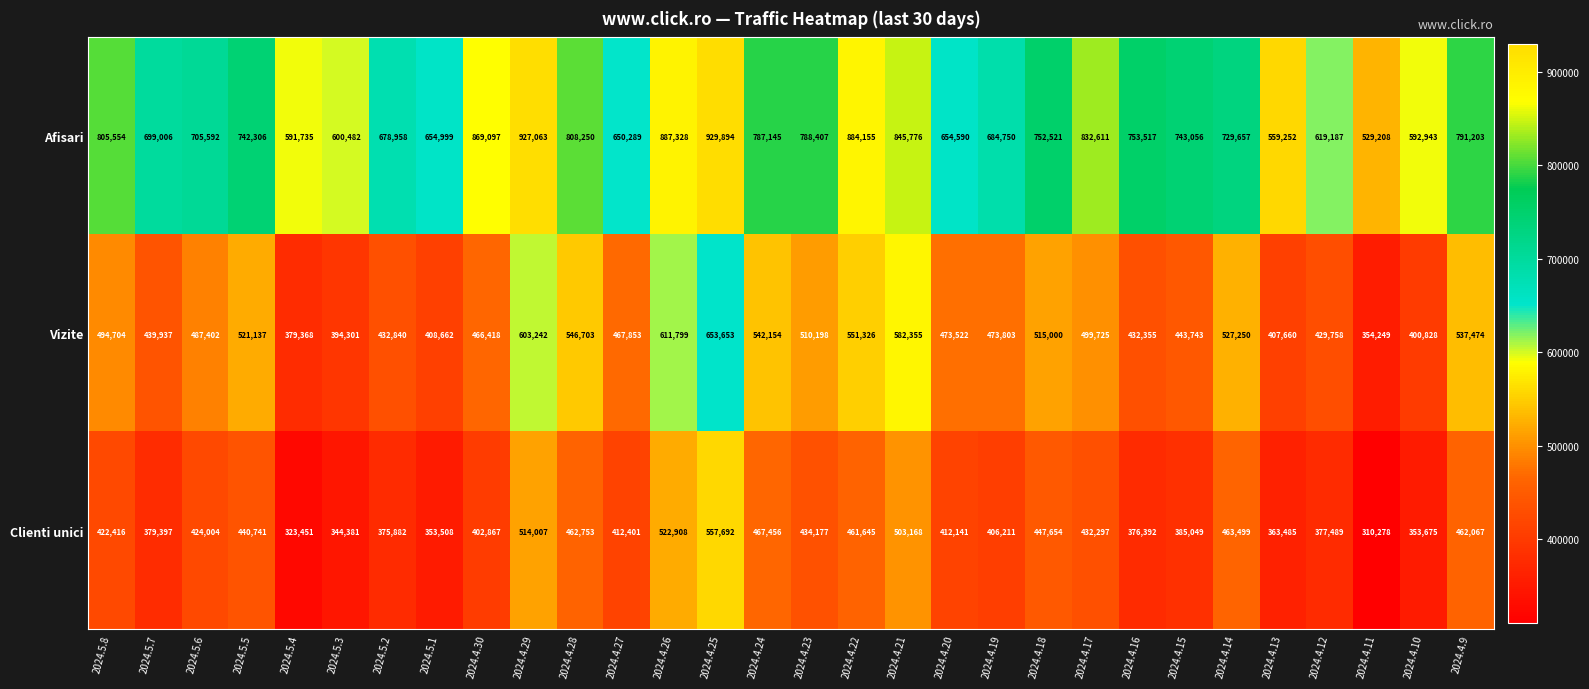

What is the difference between the second highest and second lowest values in the Afisari series?

367811